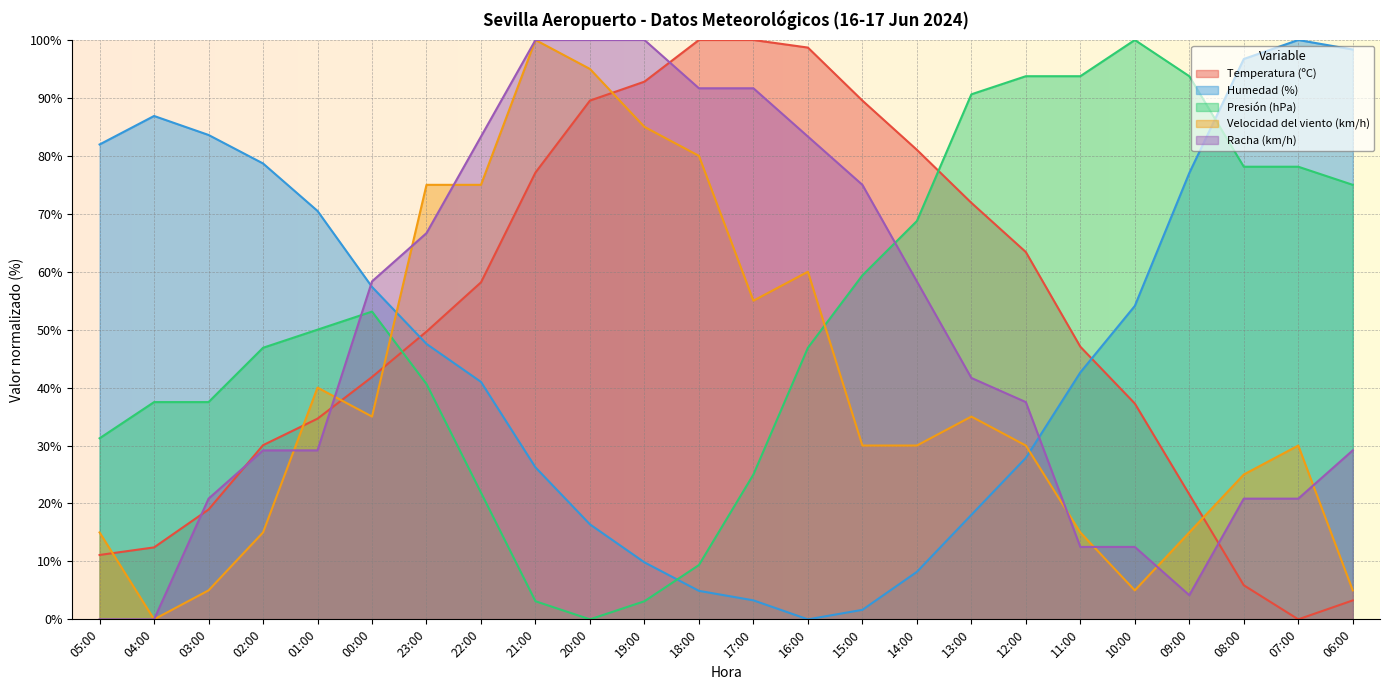

At which label is Temperatura (ºC) closest to 50?

23:00